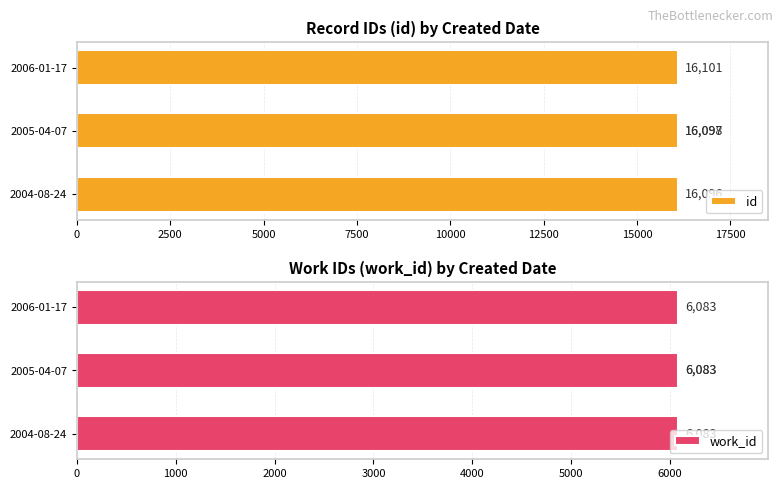

How many values in the id series exceed 16098?

1